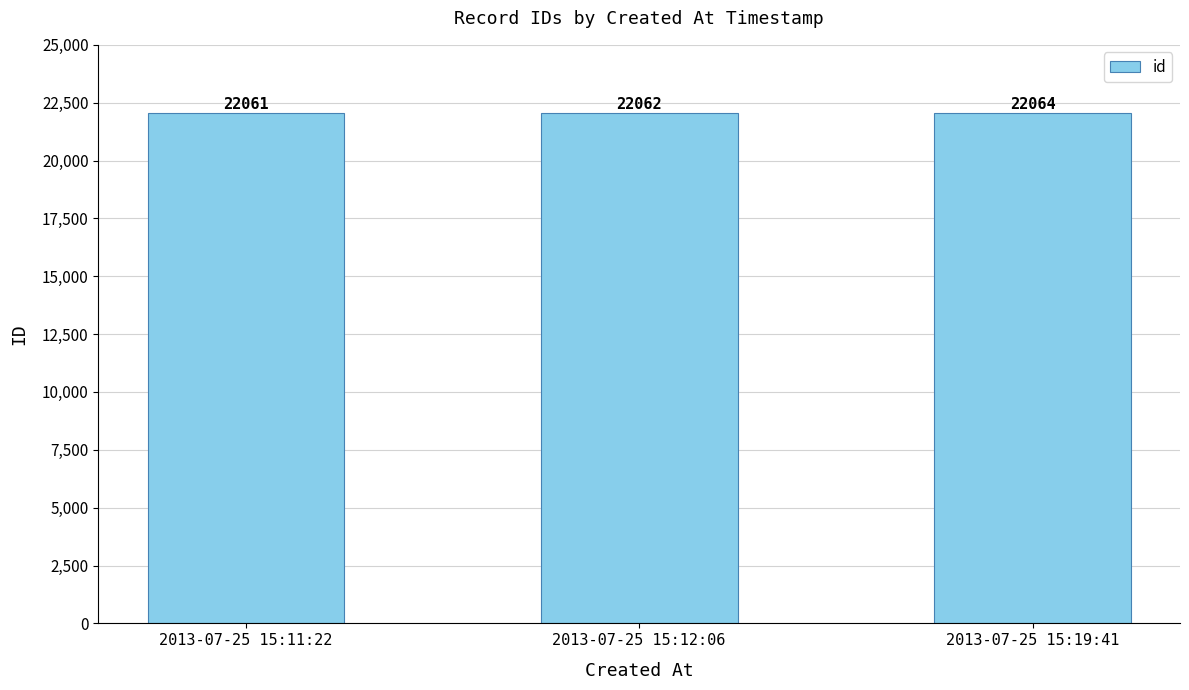

What is the difference between the values at 2013-07-25 15:12:06 and 2013-07-25 15:19:41?

2